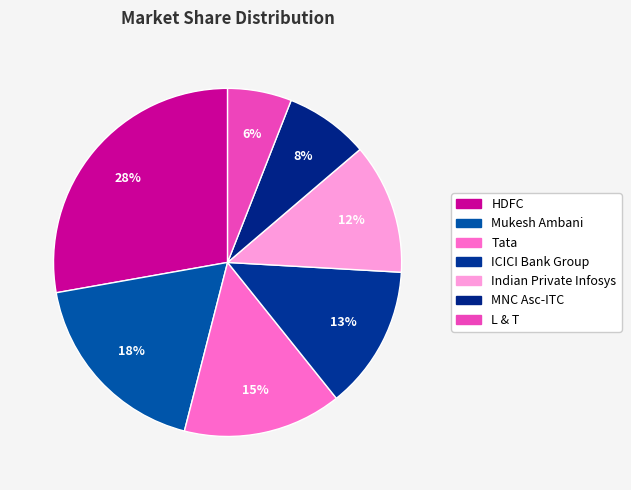

Count the number of slices in the pie.

7